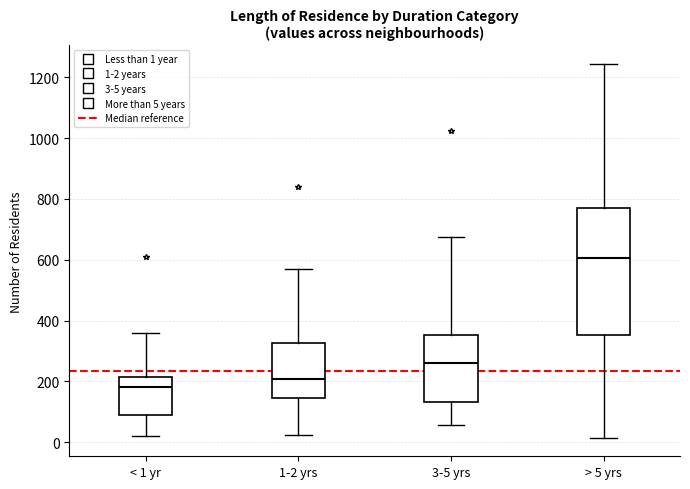

Reading left to right, transcribe this box plot: for each box, give where its median line is, the range the box spans, and where its two whiskers end, as read against the y-axis. The values are not printed on the chart, so give them approximately, as read against the axis.

< 1 yr: median 180, box 100 to 220, whiskers 20 to 360
1-2 yrs: median 200, box 140 to 320, whiskers 20 to 580
3-5 yrs: median 260, box 140 to 360, whiskers 60 to 680
> 5 yrs: median 600, box 360 to 780, whiskers 20 to 1240